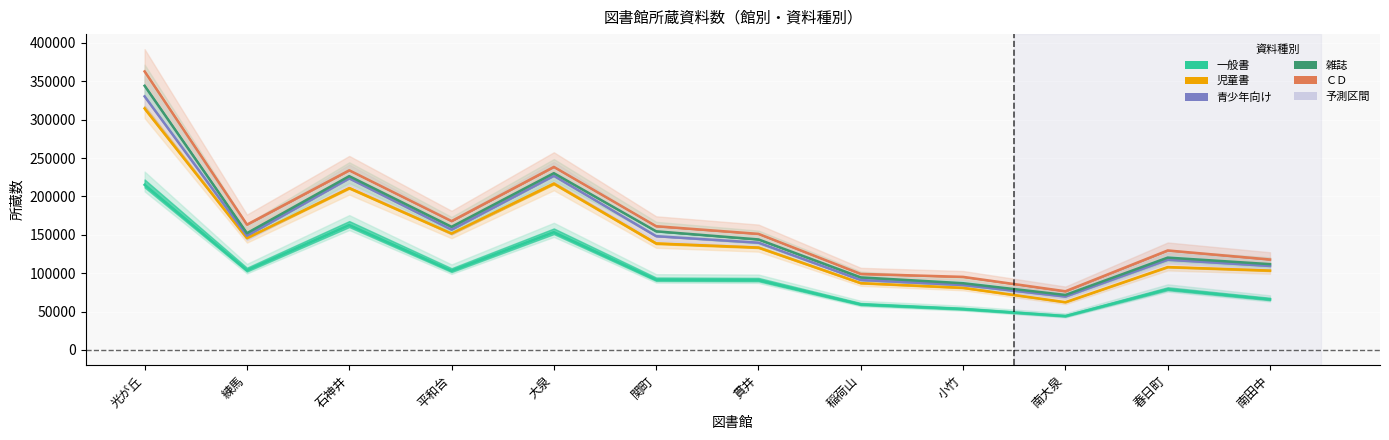

True or false: 一般書 and ＣＤ cross at least once.

False